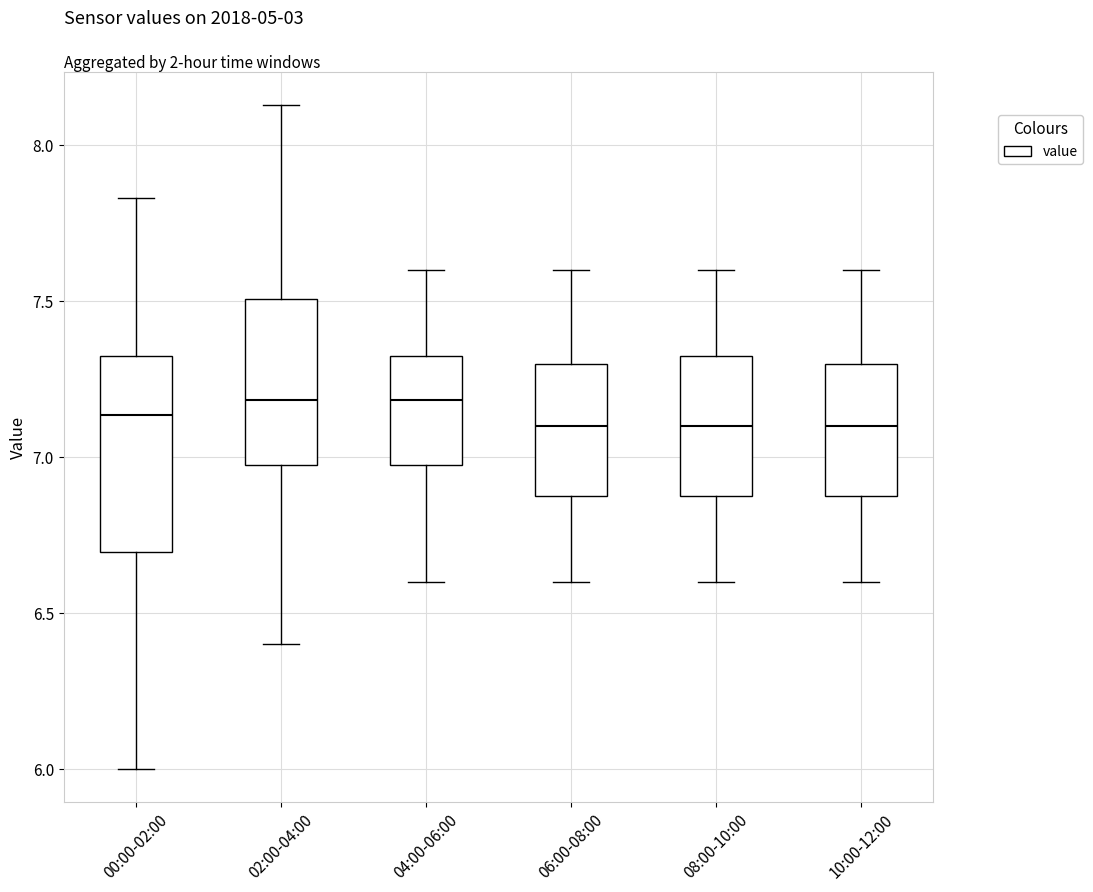

Comparing the boxes themselves (not the whiskers), which one is the tallest?

00:00-02:00